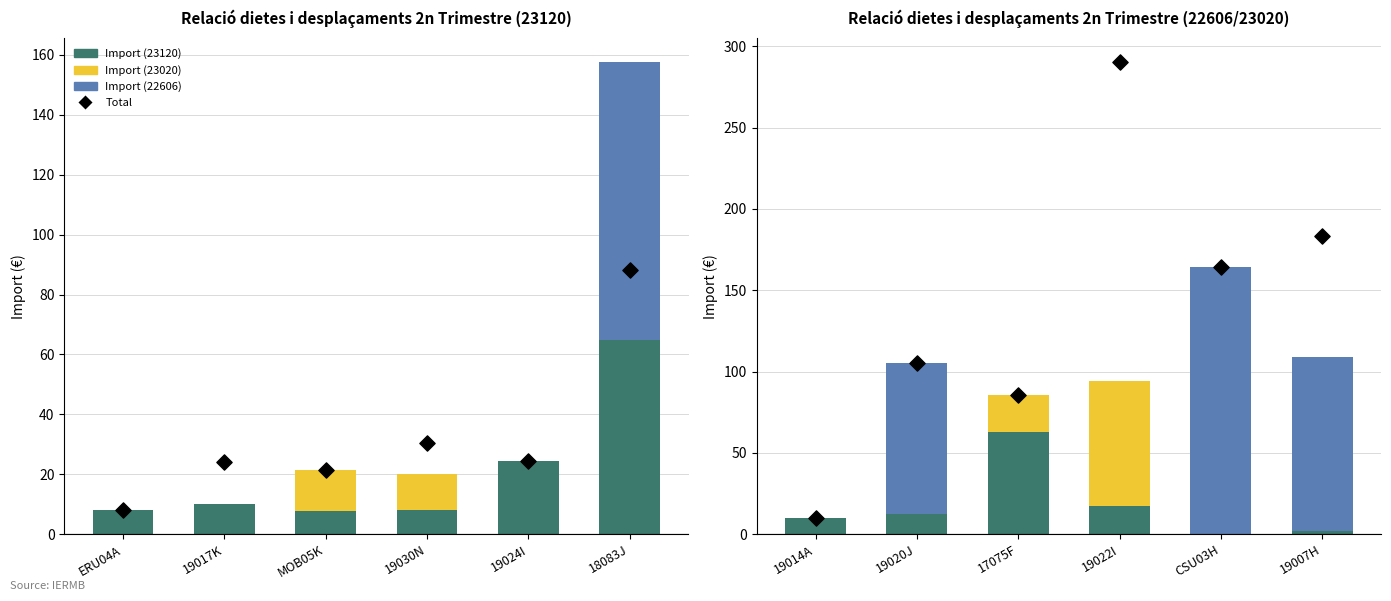

Which series has the largest total across all categories?

Total